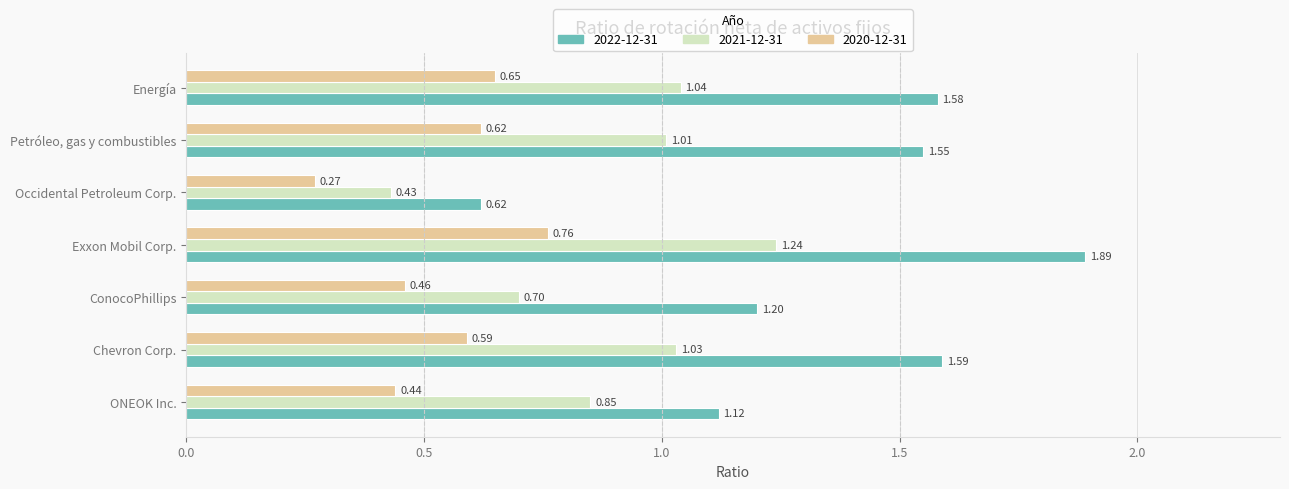

At which category is the sum across all series the highest?

Exxon Mobil Corp.